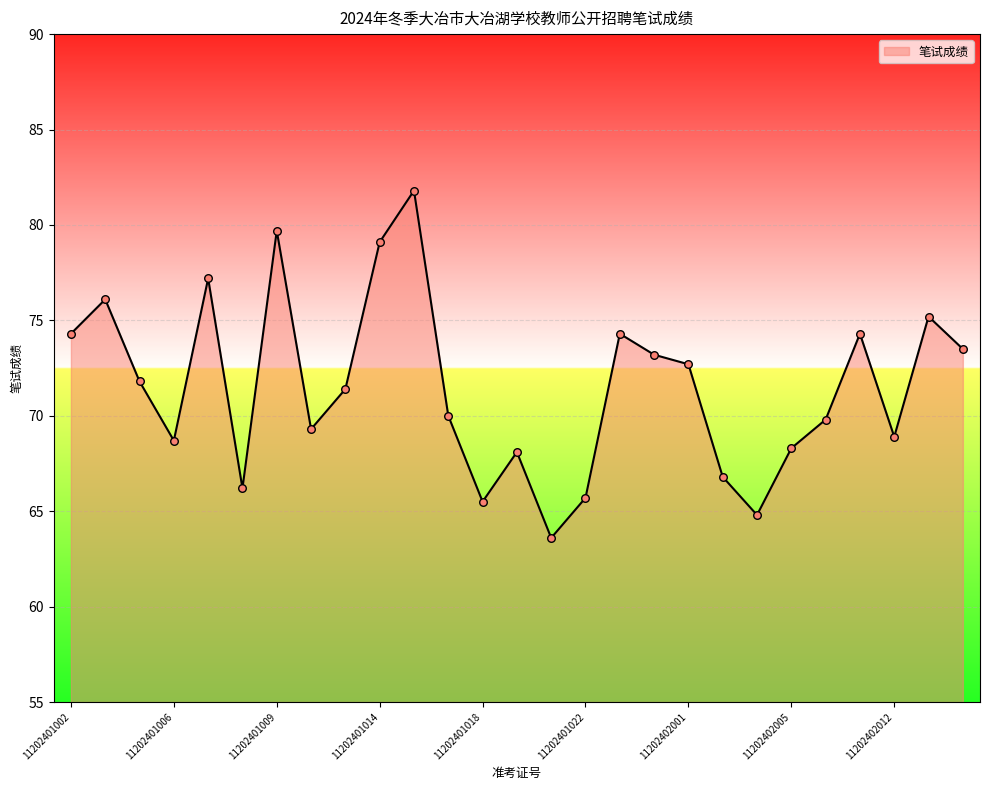

What is the difference between the maximum and minimum values?

18.2